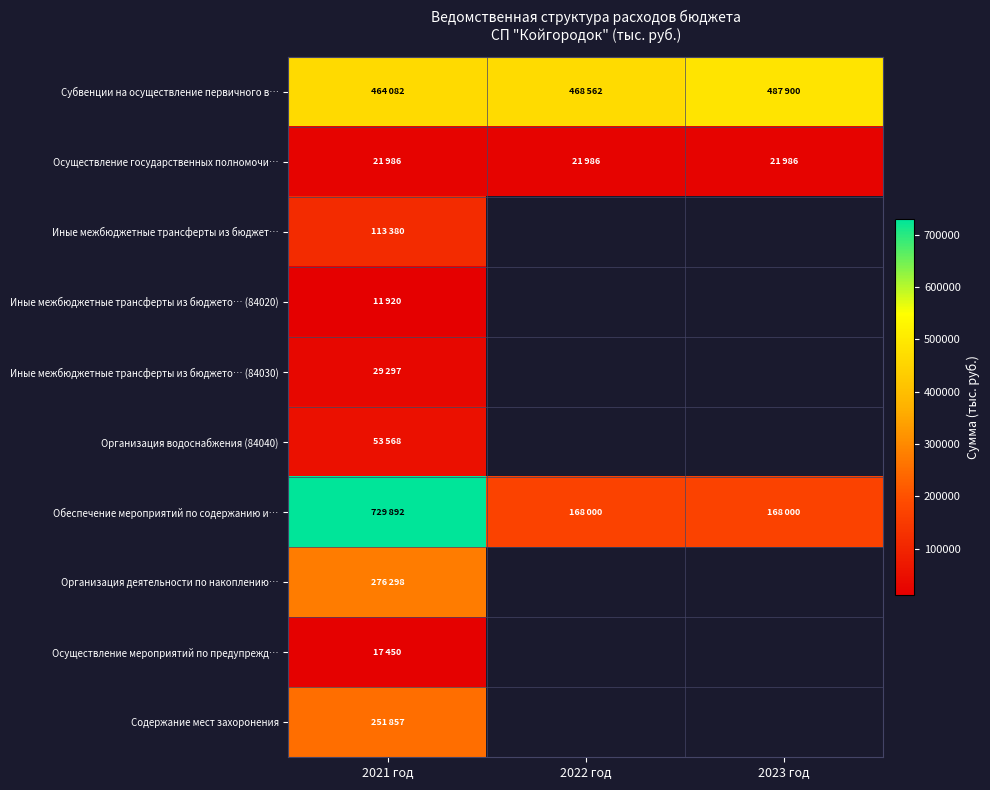

True or false: Осуществление государственных полномочи… has a value of 29557.0 at 2021 год.

False